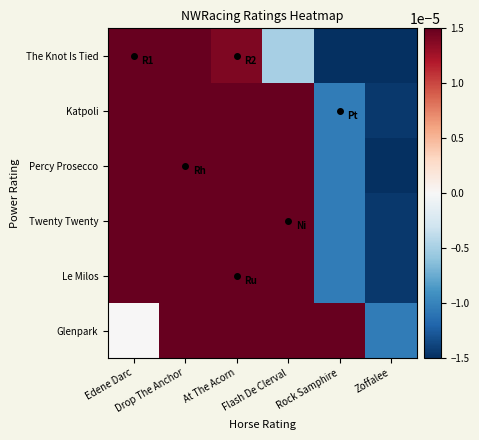

Rank the series by their maximum value, from highest to lowest.

Katpoli, Percy Prosecco, Twenty Twenty, Le Milos, Glenpark, The Knot Is Tied